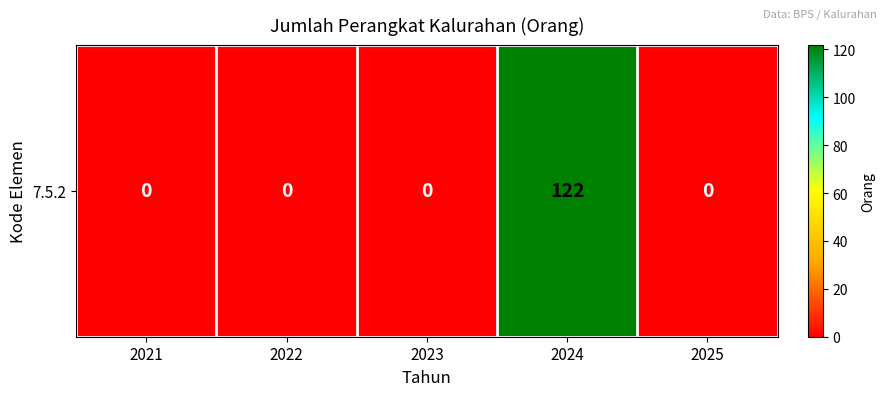

What is the change in value from 2023 to 2024?

+122